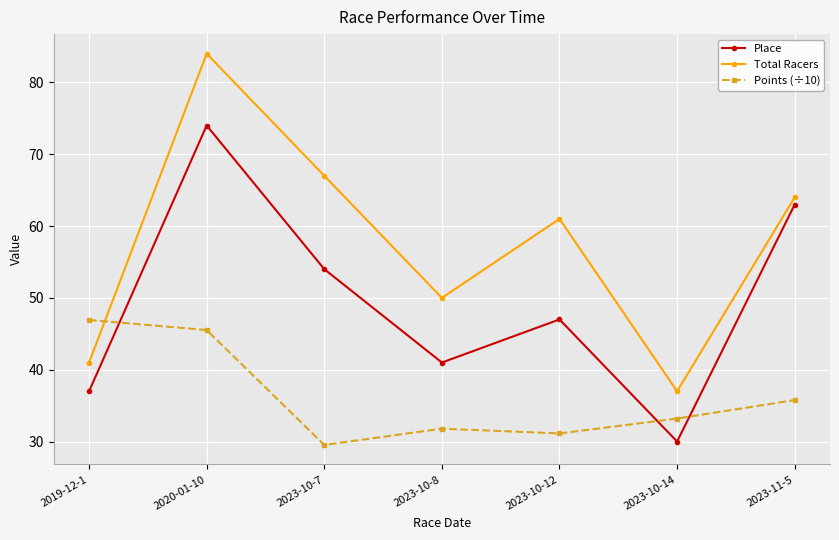

What is the sum of the Place values at 2023-11-5 and 2023-10-14?

93.0